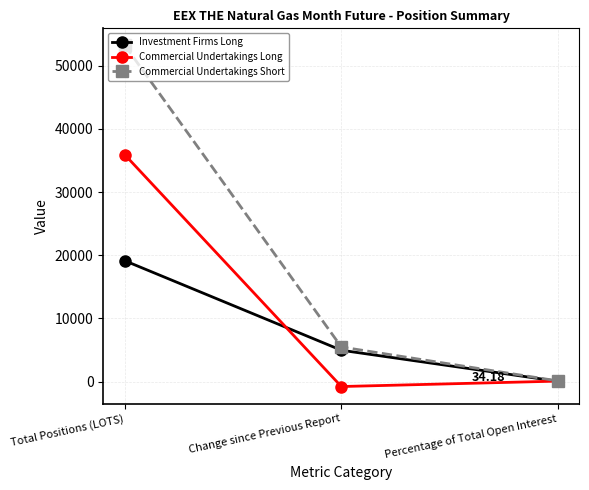

What is the value of the Commercial Undertakings Short point at the 2nd from the left?

5464.0